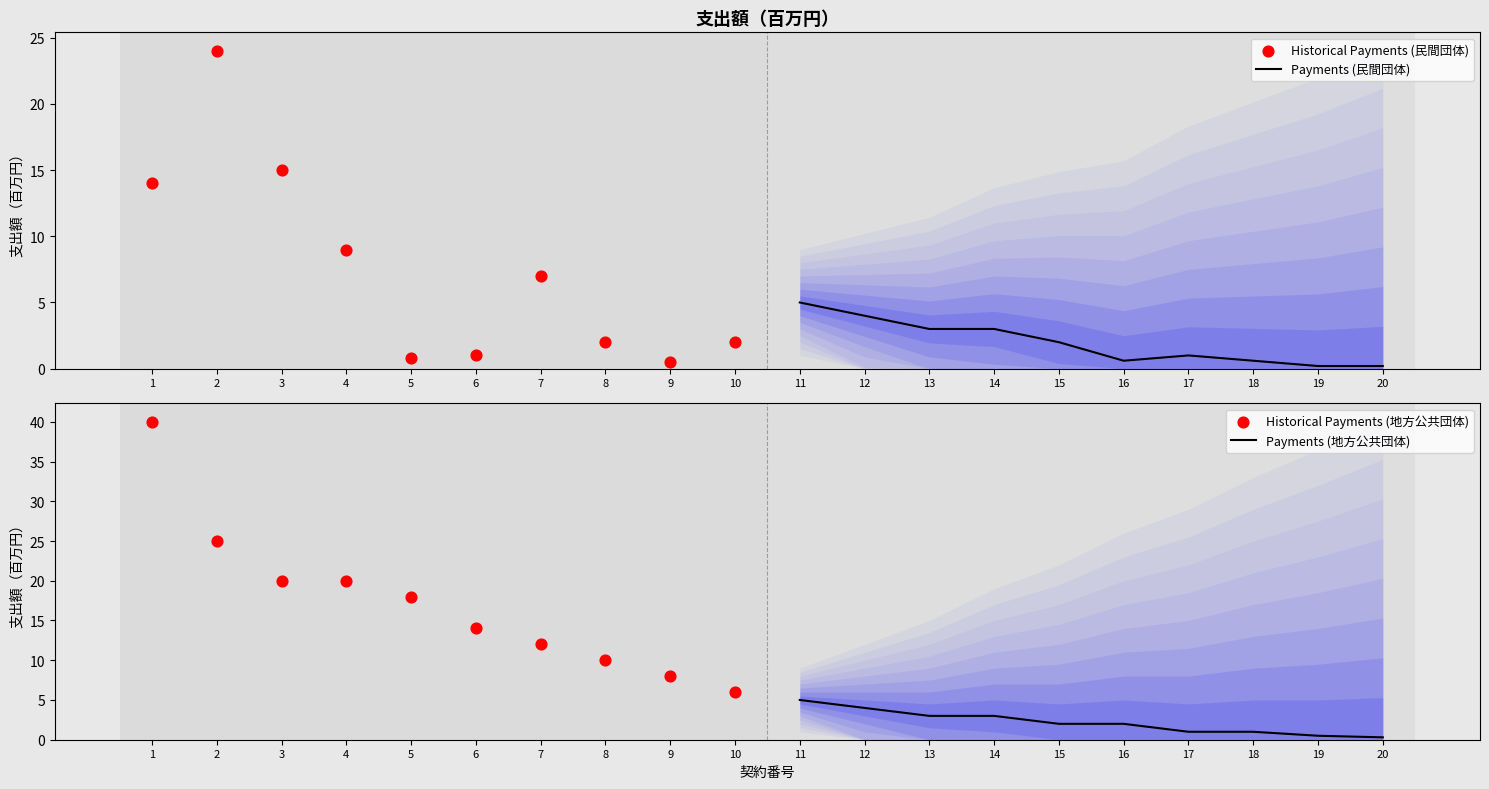

Which series has the widest spread of Y values?

Historical Payments (地方公共団体)